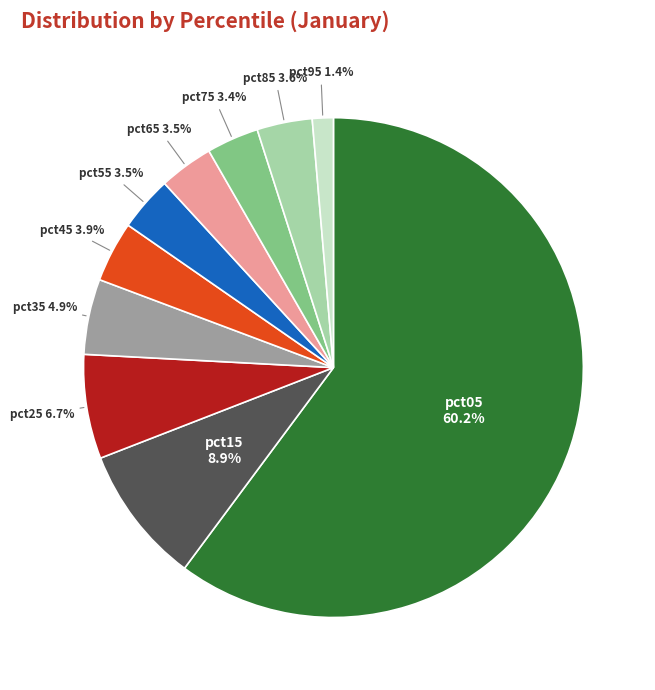

Is there a majority slice in this chart?

Yes